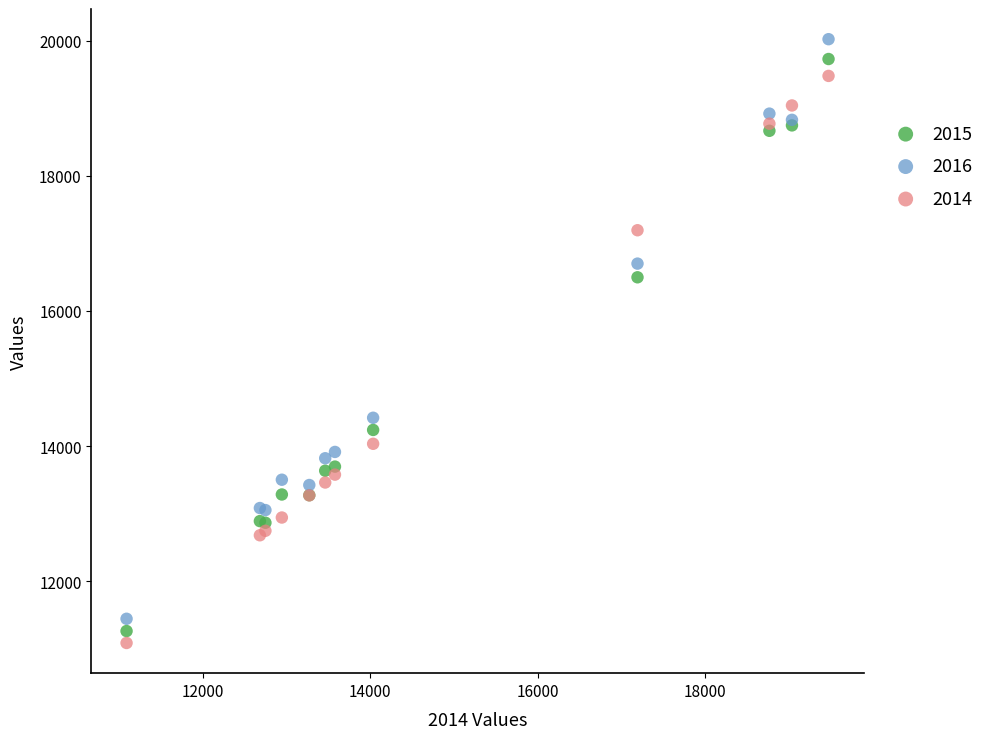

Which series has the largest Y range (max minus min)?

2016